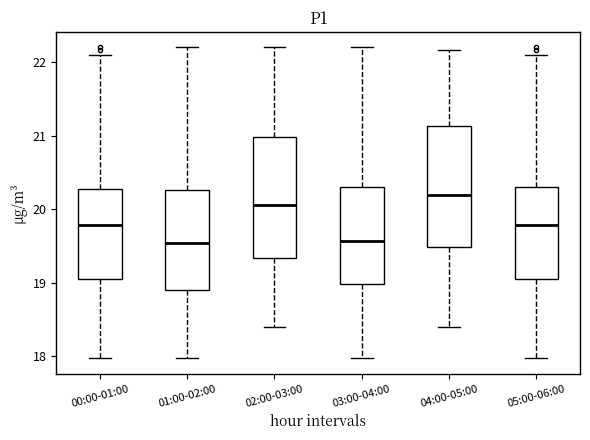

Which box has the highest median line?

04:00-05:00